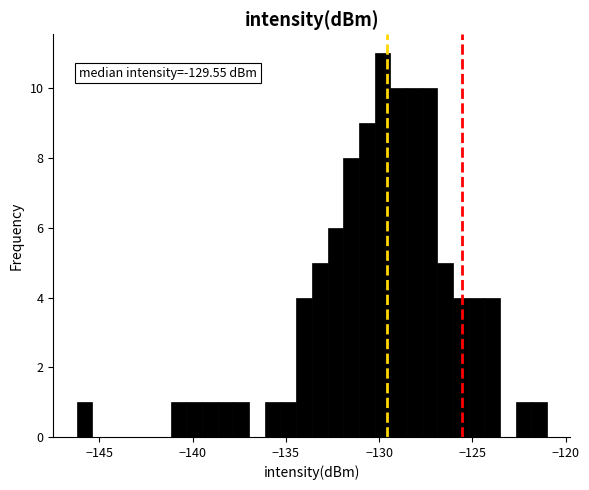

Read against the x-axis, roughly where is the centre of the tallest bar?

-130.0